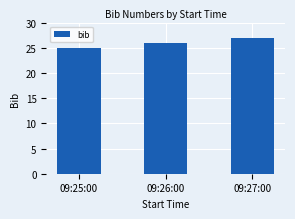

Rank the categories by value from highest to lowest.

09:27:00, 09:26:00, 09:25:00